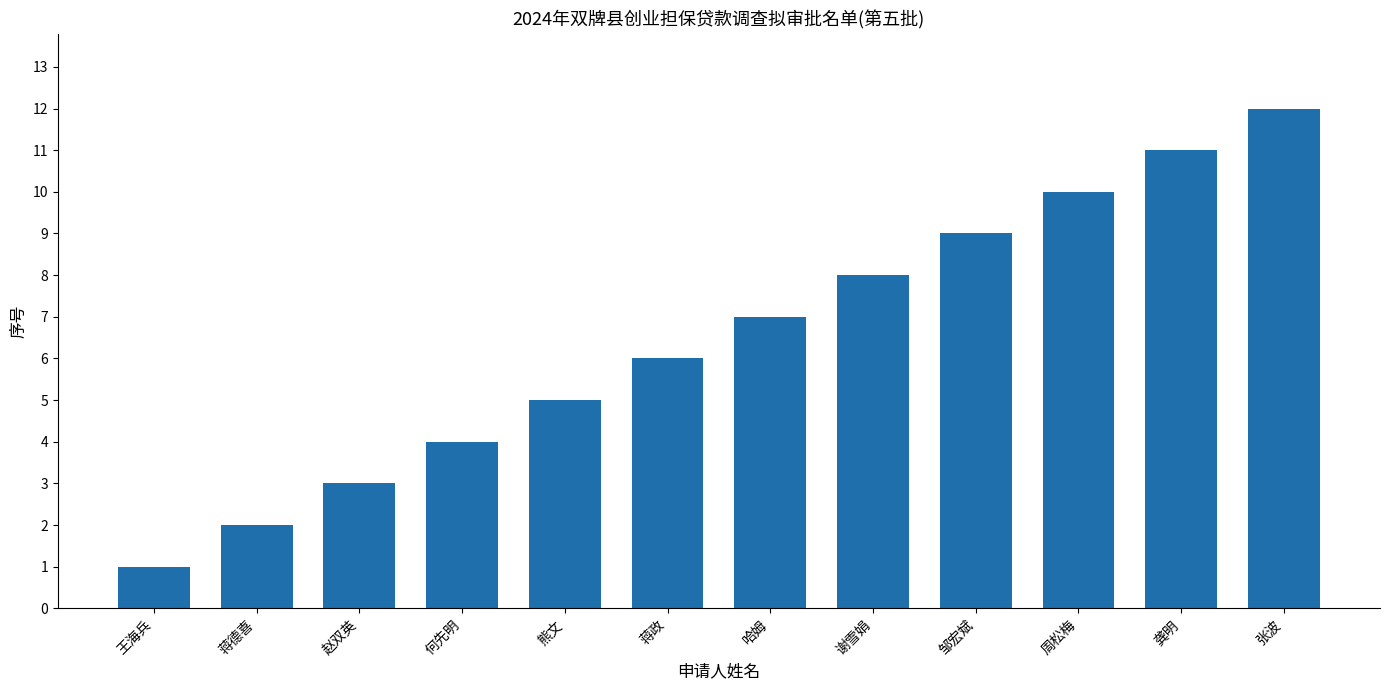

Reading left to right, extract all data points from this chart.

1	2	3	4	5	6	7	8	9	10	11	12